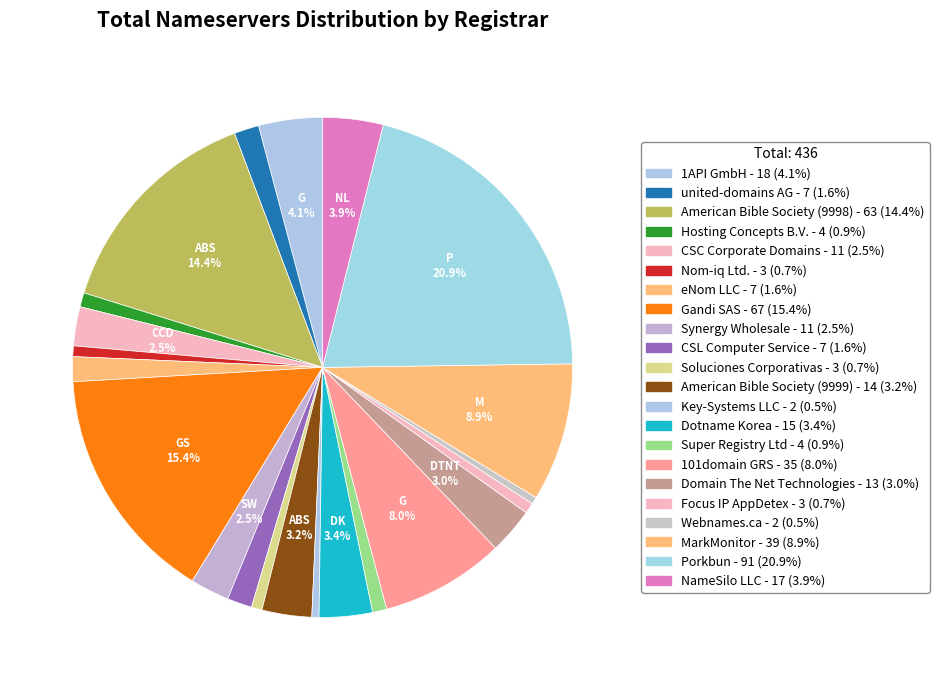

What portion of the pie excludes Soluciones Corporativas?

99.3%